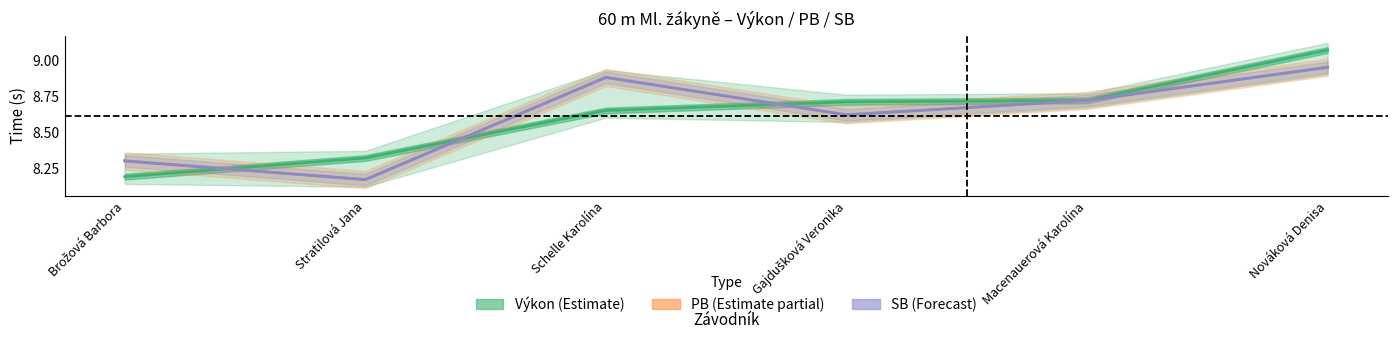

Which has a higher value, Stratilová Jana or Brožová Barbora?

Stratilová Jana